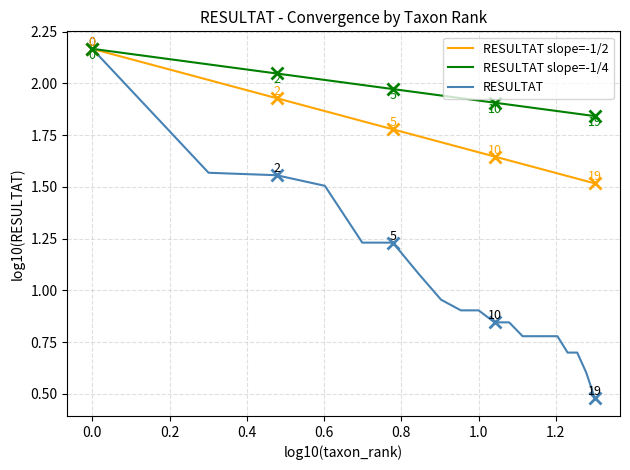

Which series has the largest total across all categories?

RESULTAT slope=-1/4